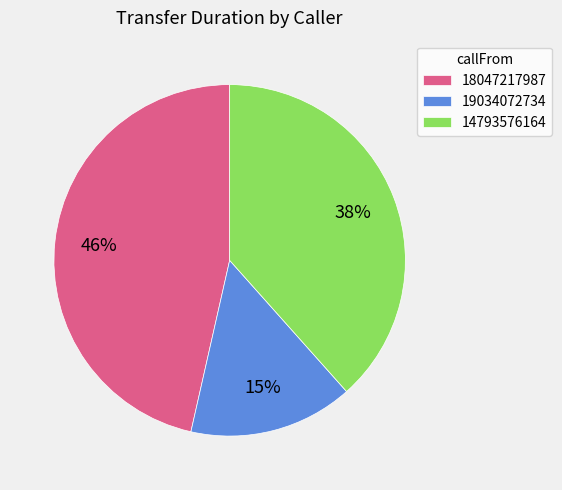

Which slice is the largest?

18047217987